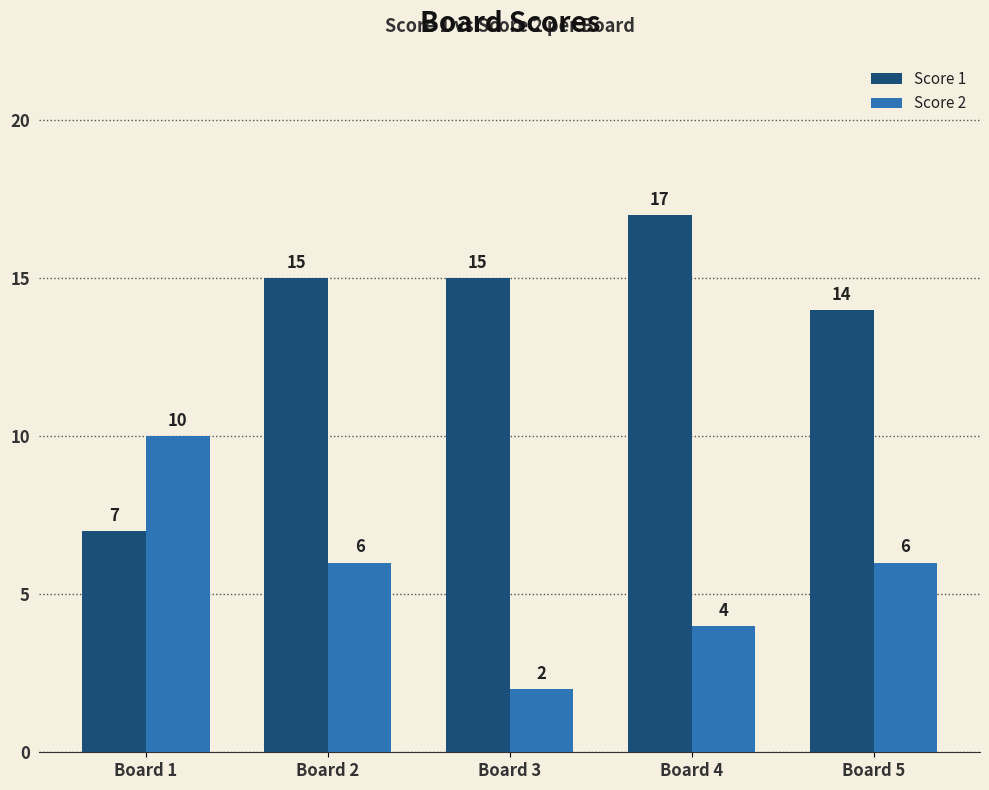

Reading left to right, extract all data points from this chart.

Score 1: Board 1=7	Board 2=15	Board 3=15	Board 4=17	Board 5=14
Score 2: Board 1=10	Board 2=6	Board 3=2	Board 4=4	Board 5=6